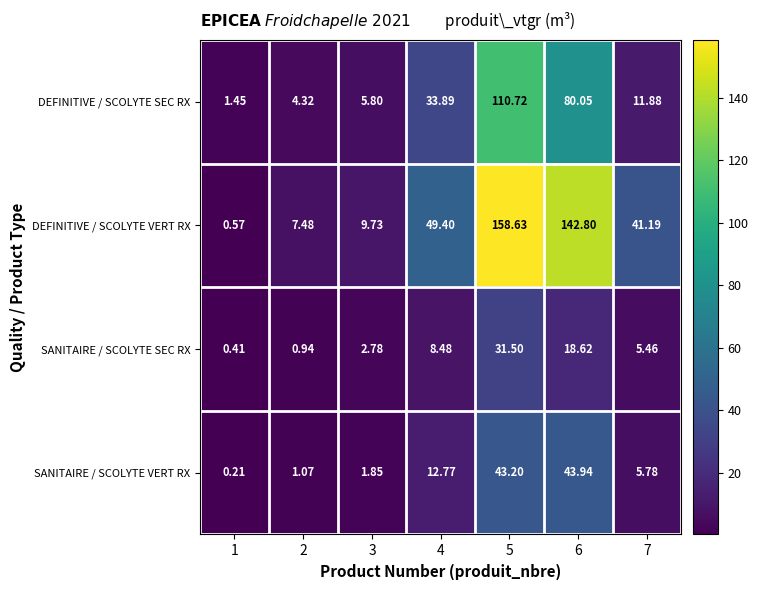

How many values in the DEFINITIVE / SCOLYTE VERT RX series are below 41?

3